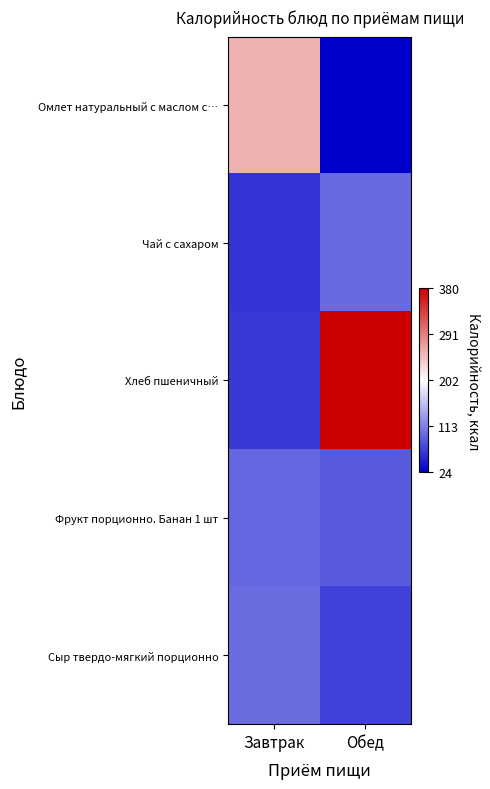

Count the number of categories in the chart.

2